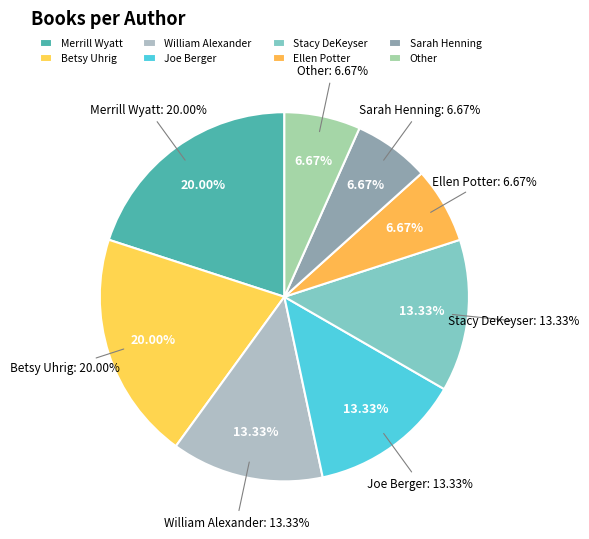

How many segments does this pie chart have?

8